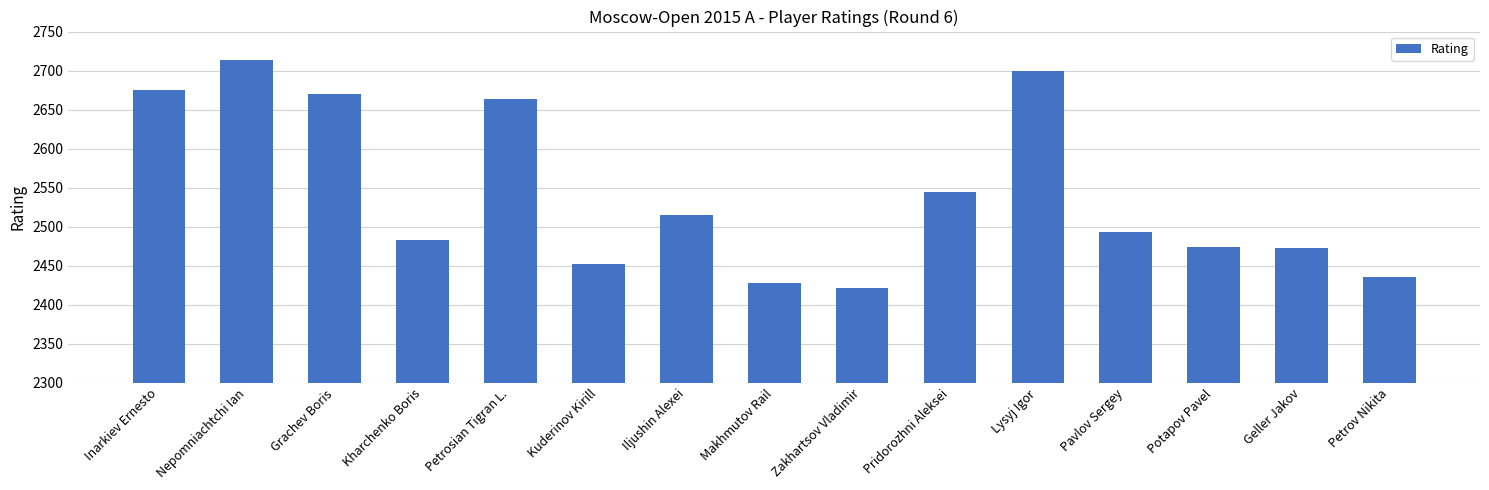

The chart shows a value of 2714 at Nepomniachtchi Ian. True or false?

True